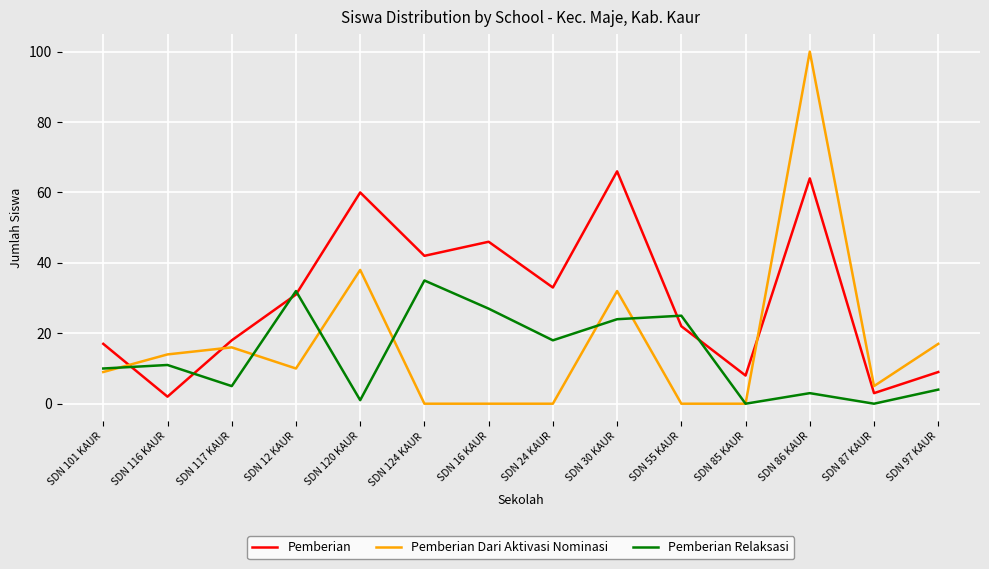

Reading left to right, extract all data points from this chart.

Pemberian: 17	2	18	31	60	42	46	33	66	22	8	64	3	9
Pemberian Dari Aktivasi Nominasi: 9	14	16	10	38	0	0	0	32	0	0	100	5	17
Pemberian Relaksasi: 10	11	5	32	1	35	27	18	24	25	0	3	0	4